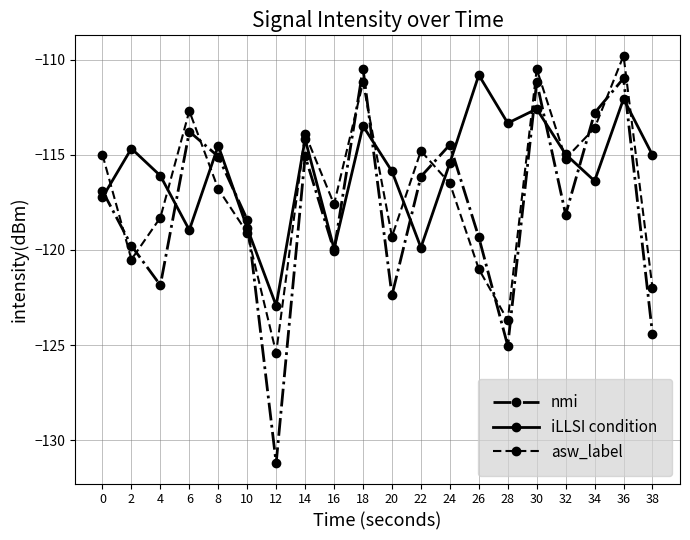

What is the spread (max minus min) of values at 38?

9.4